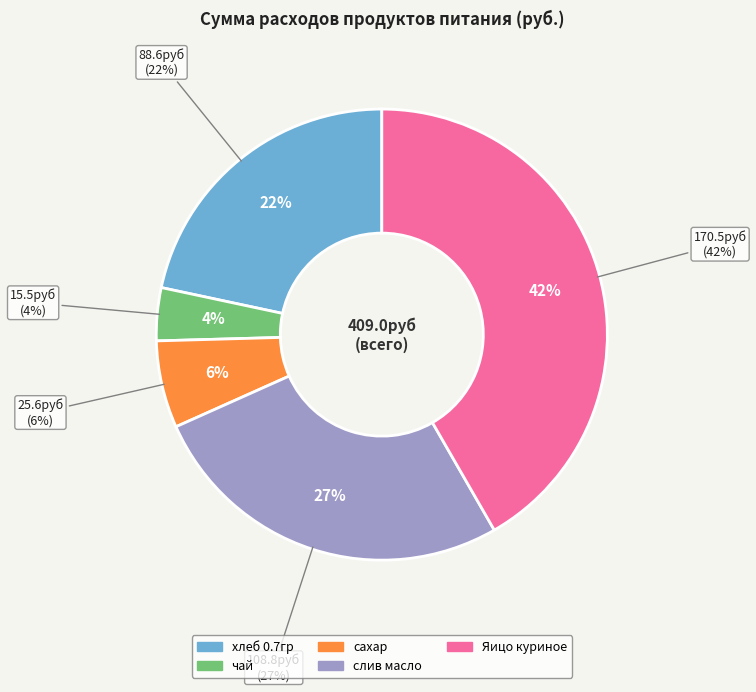

To the nearest percent, what is the difference between the слив масло and чай slice percentages?

23%